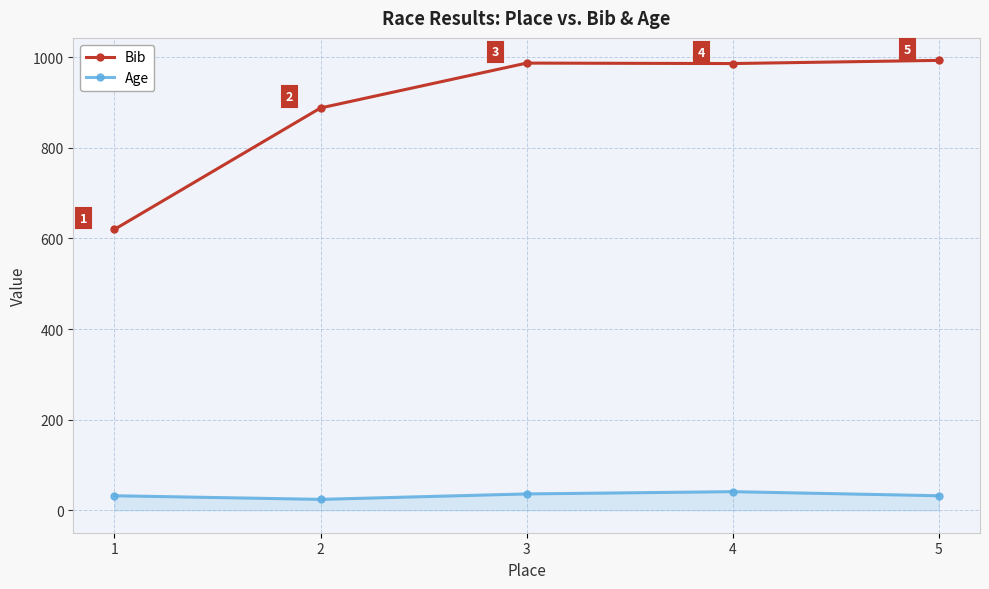

Which category has the lowest value in the Age series?

2